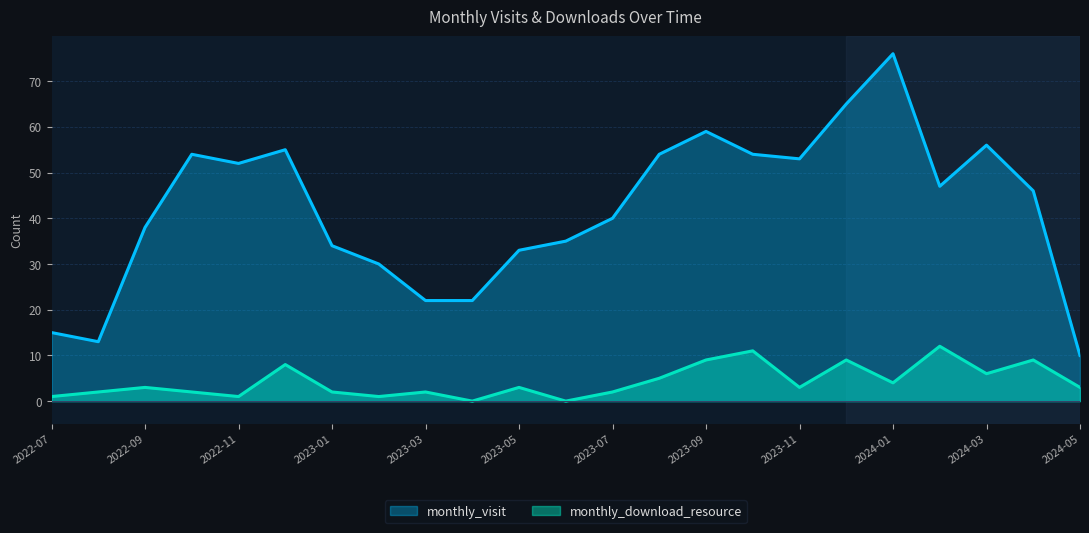

Which category has the lowest value in the monthly_download_resource series?

2023-04